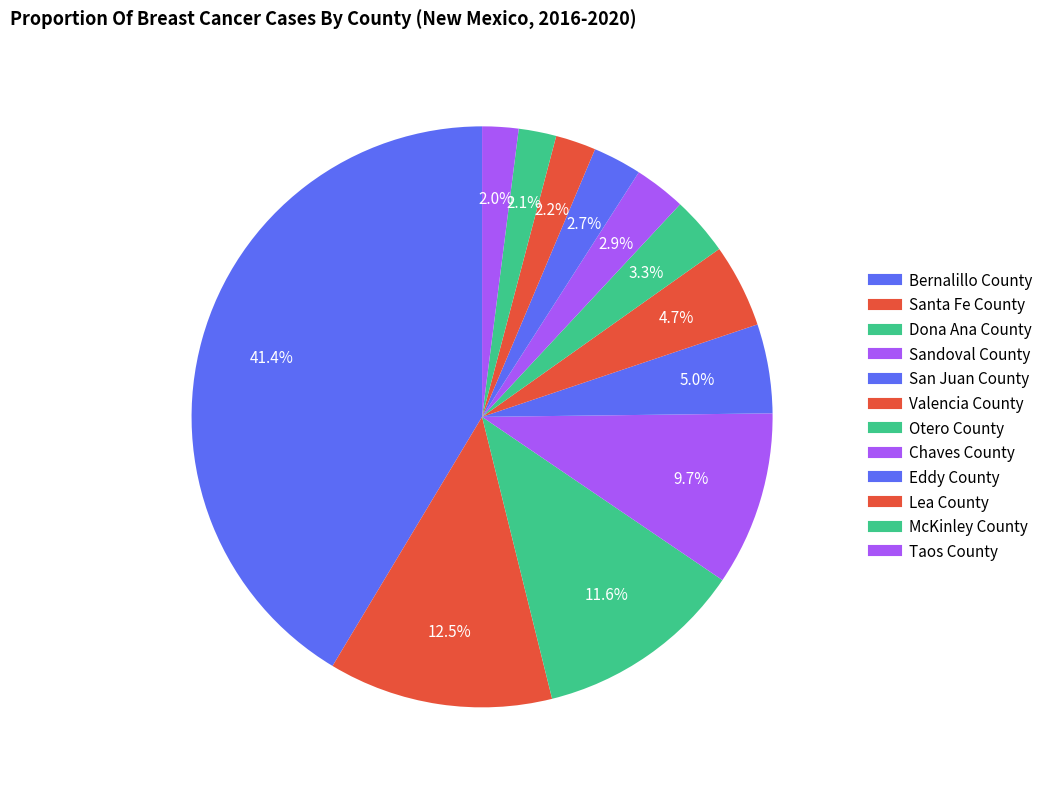

What is the smallest slice in the pie chart?

Taos County